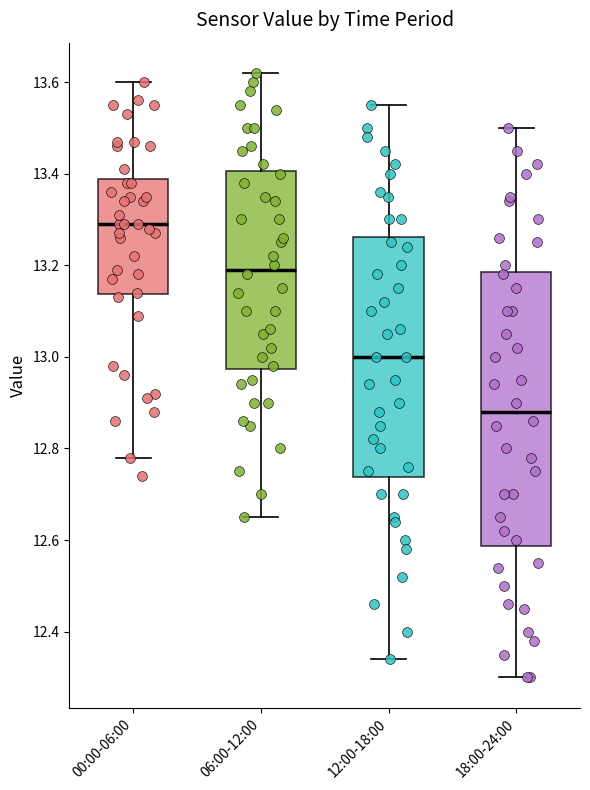

Reading left to right, transcribe this box plot: for each box, give where its median line is, the range the box spans, and where its two whiskers end, as read against the y-axis. The values are not printed on the chart, so give them approximately, as read against the axis.

00:00-06:00: median 13.30, box 13.14 to 13.38, whiskers 12.78 to 13.60
06:00-12:00: median 13.20, box 12.98 to 13.40, whiskers 12.66 to 13.62
12:00-18:00: median 13.00, box 12.74 to 13.26, whiskers 12.34 to 13.56
18:00-24:00: median 12.88, box 12.58 to 13.18, whiskers 12.30 to 13.50